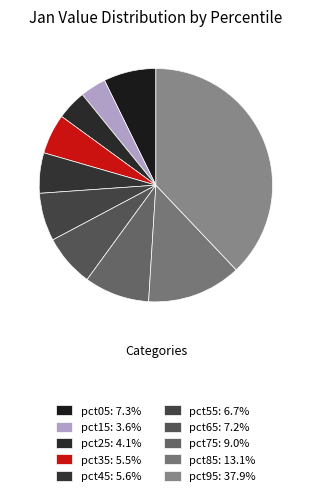

How many segments does this pie chart have?

10